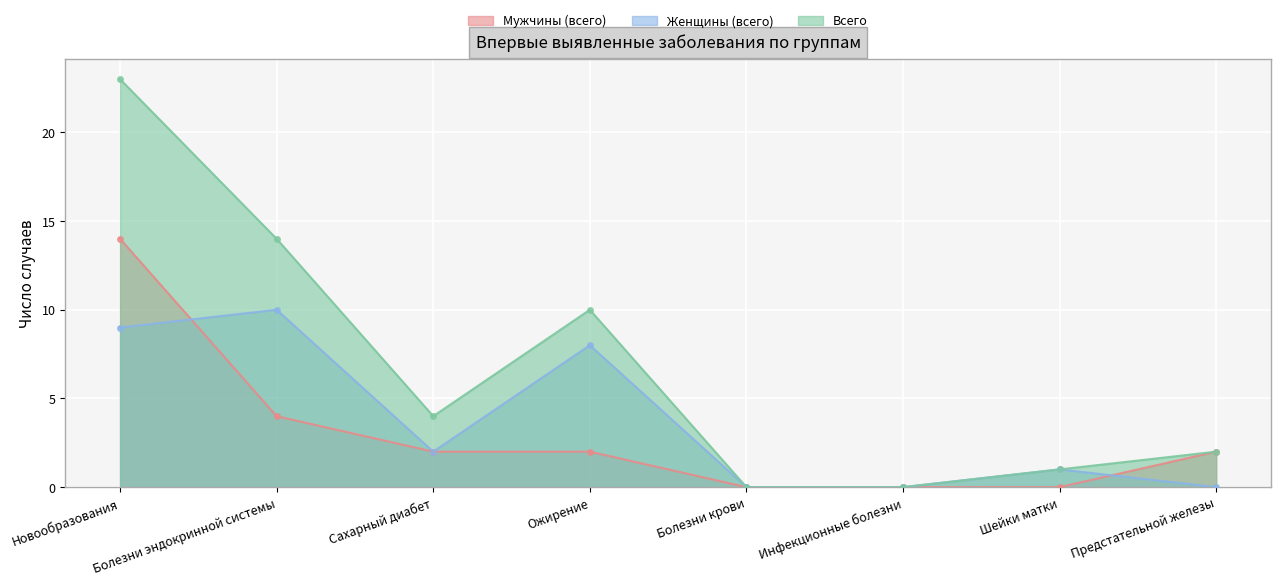

Which series has the largest range (max minus min)?

Всего